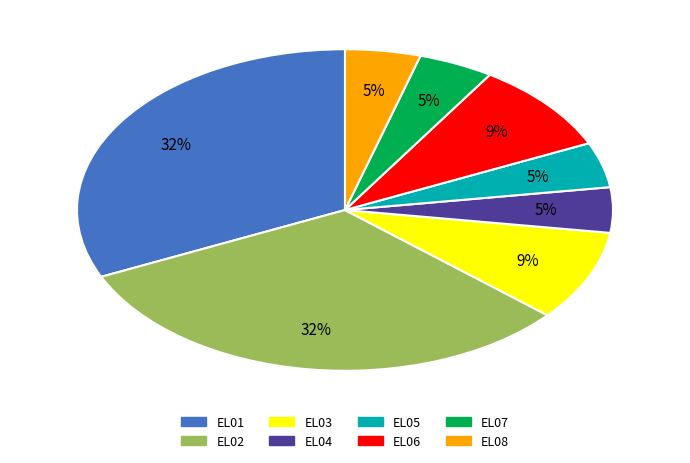

Is there a majority slice in this chart?

No